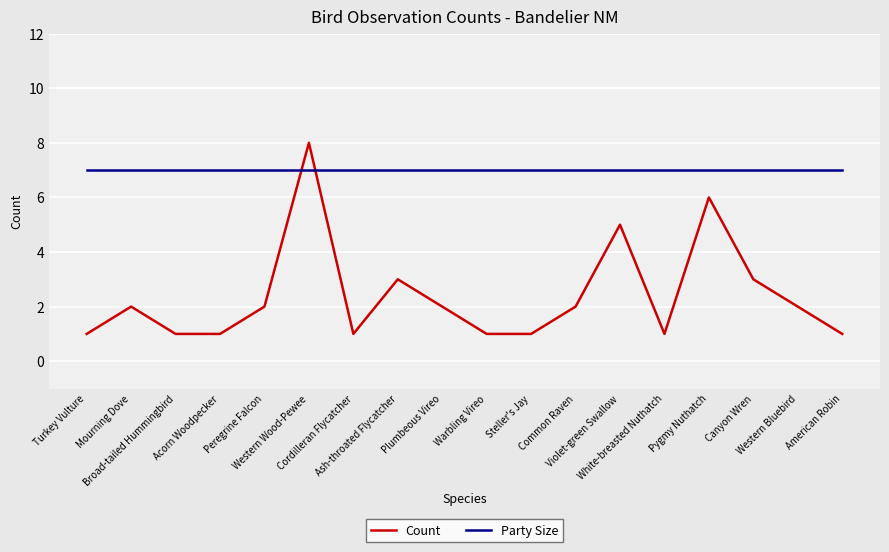

What is the highest value of the Party Size series?

7